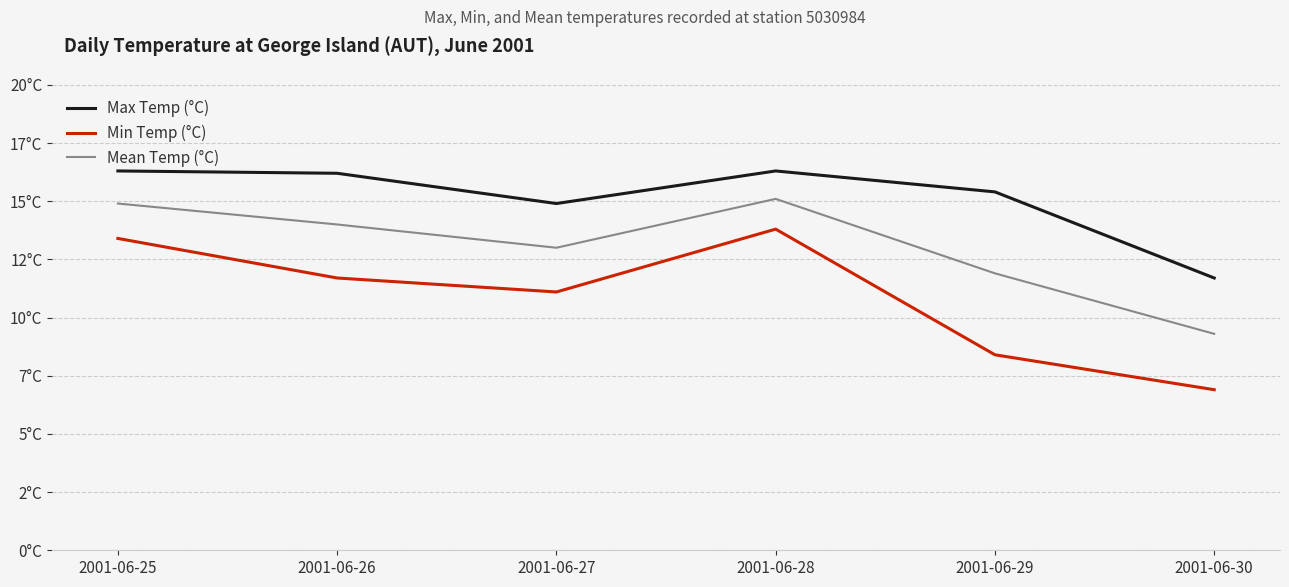

Does the chart have visible grid lines?

Yes